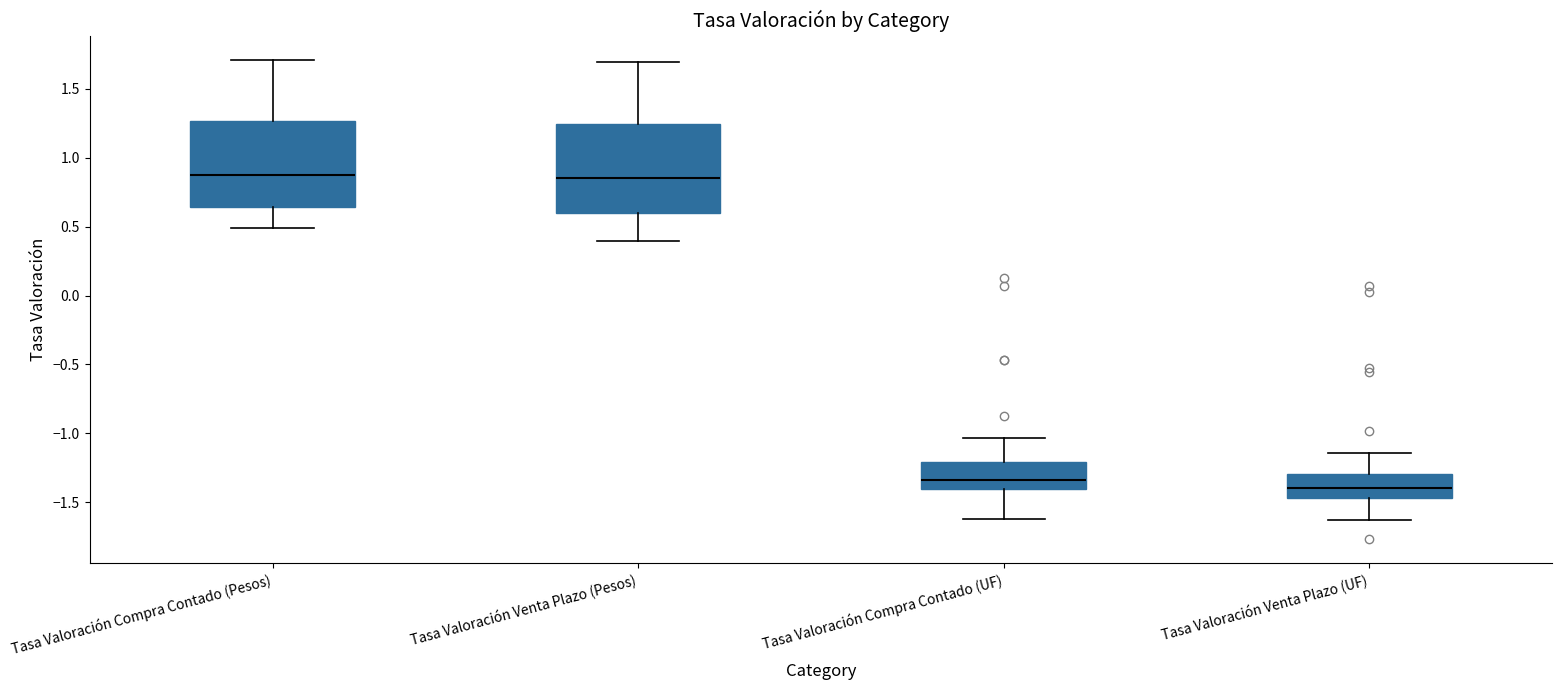

Reading left to right, read every box against the y-axis: the position of its median line, the range the box covers, and the ends of its whiskers. The values are not printed on the chart, so give them approximately, as read against the axis.

Tasa Valoración Compra Contado (Pesos): median 0.85, box 0.65 to 1.25, whiskers 0.50 to 1.70
Tasa Valoración Venta Plazo (Pesos): median 0.85, box 0.60 to 1.25, whiskers 0.40 to 1.70
Tasa Valoración Compra Contado (UF): median -1.35, box -1.40 to -1.20, whiskers -1.60 to -1.05
Tasa Valoración Venta Plazo (UF): median -1.40, box -1.45 to -1.30, whiskers -1.65 to -1.15